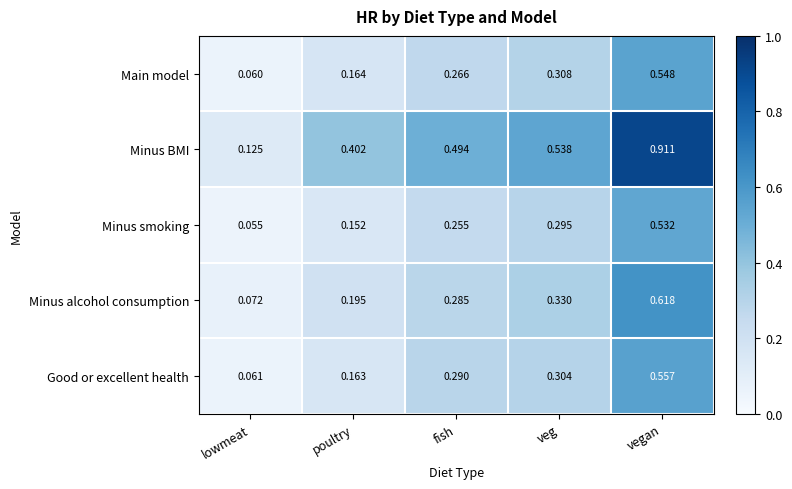

At how many categories does at least one series exceed 0?

5